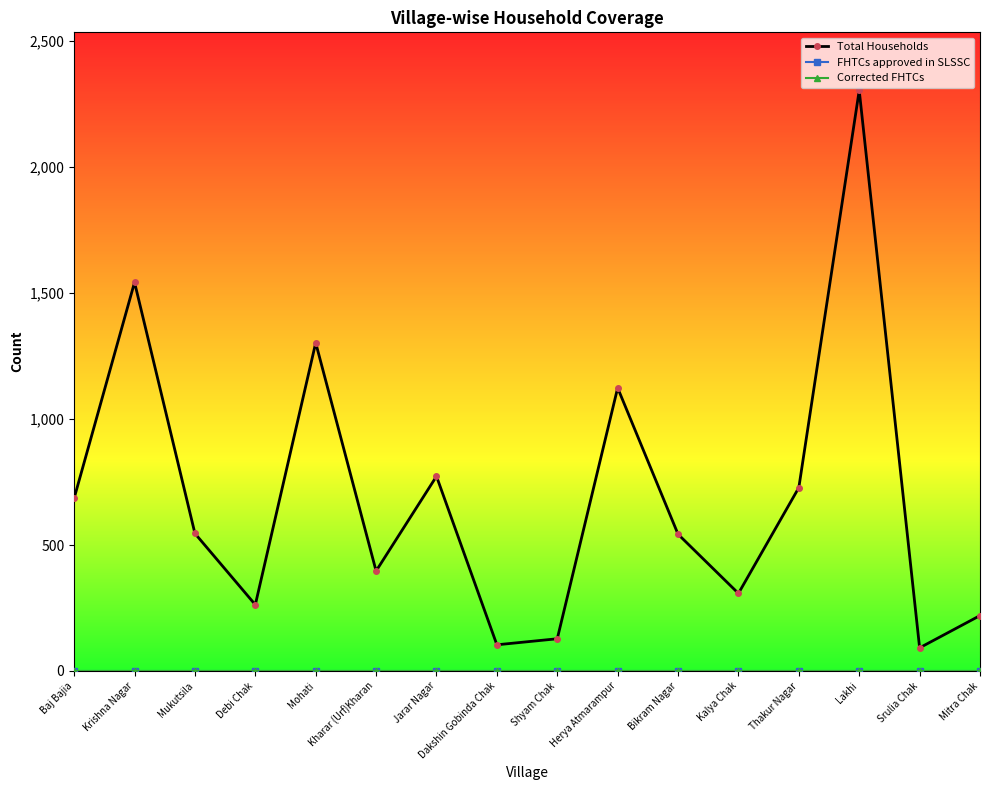

Does the chart have visible grid lines?

No